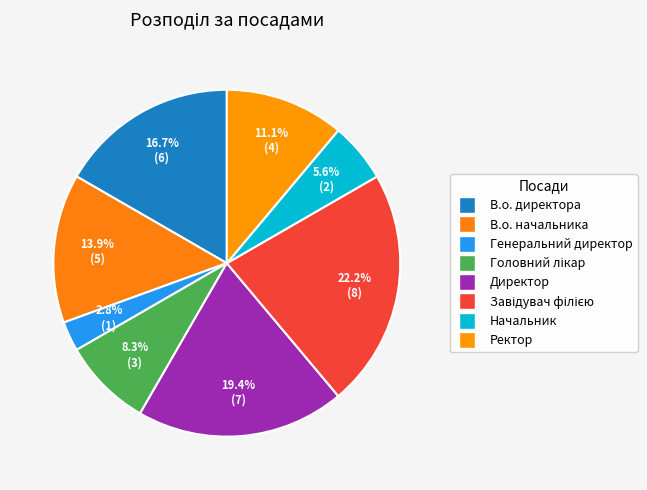

Which category has the smallest portion of the pie?

Генеральний директор